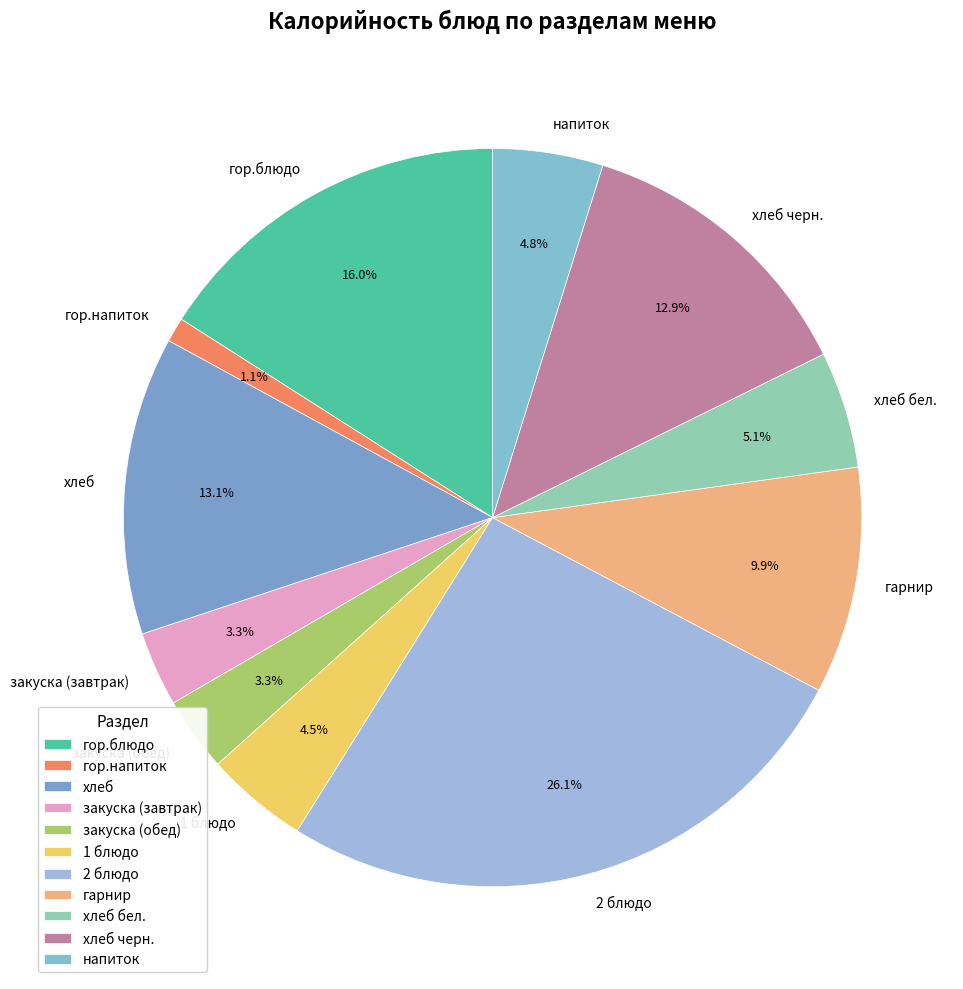

Combined, do закуска (завтрак) and хлеб черн. account for over 50%?

No